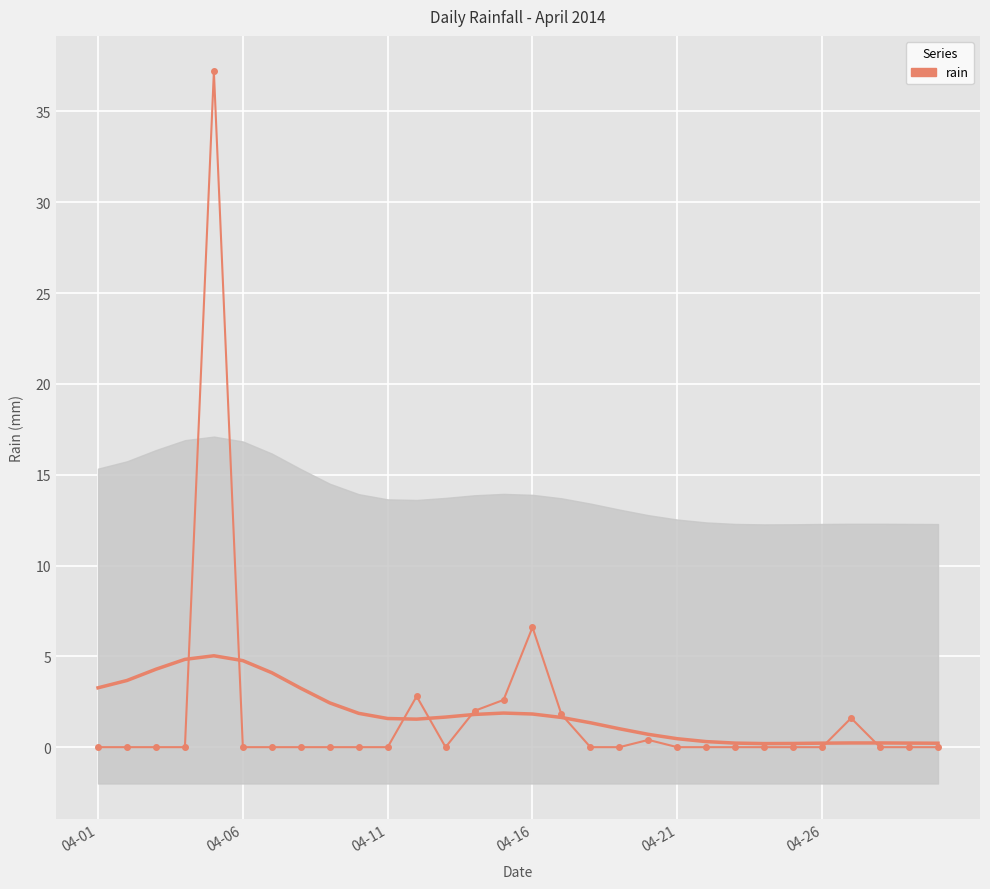

What is the maximum value shown in the chart?

37.2